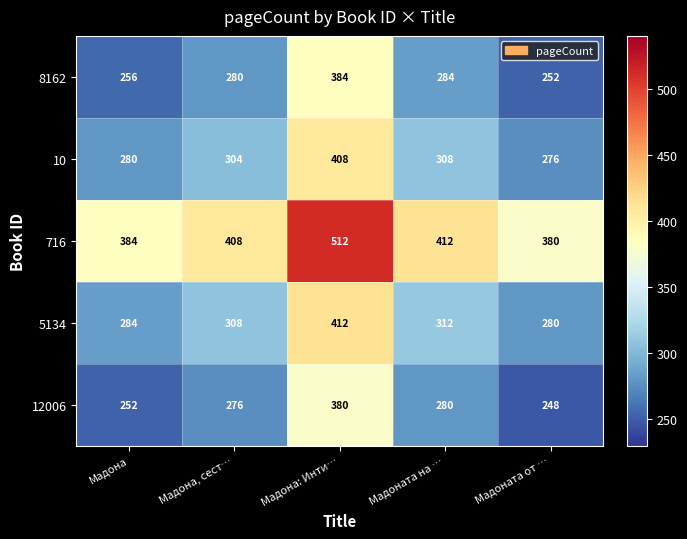

What is the minimum value shown in the chart?

248